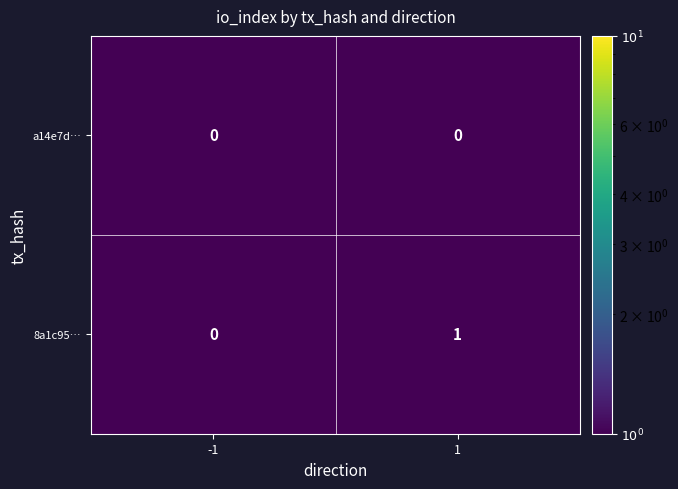

Is it true that a14e7d… equals 0 at 1?

True